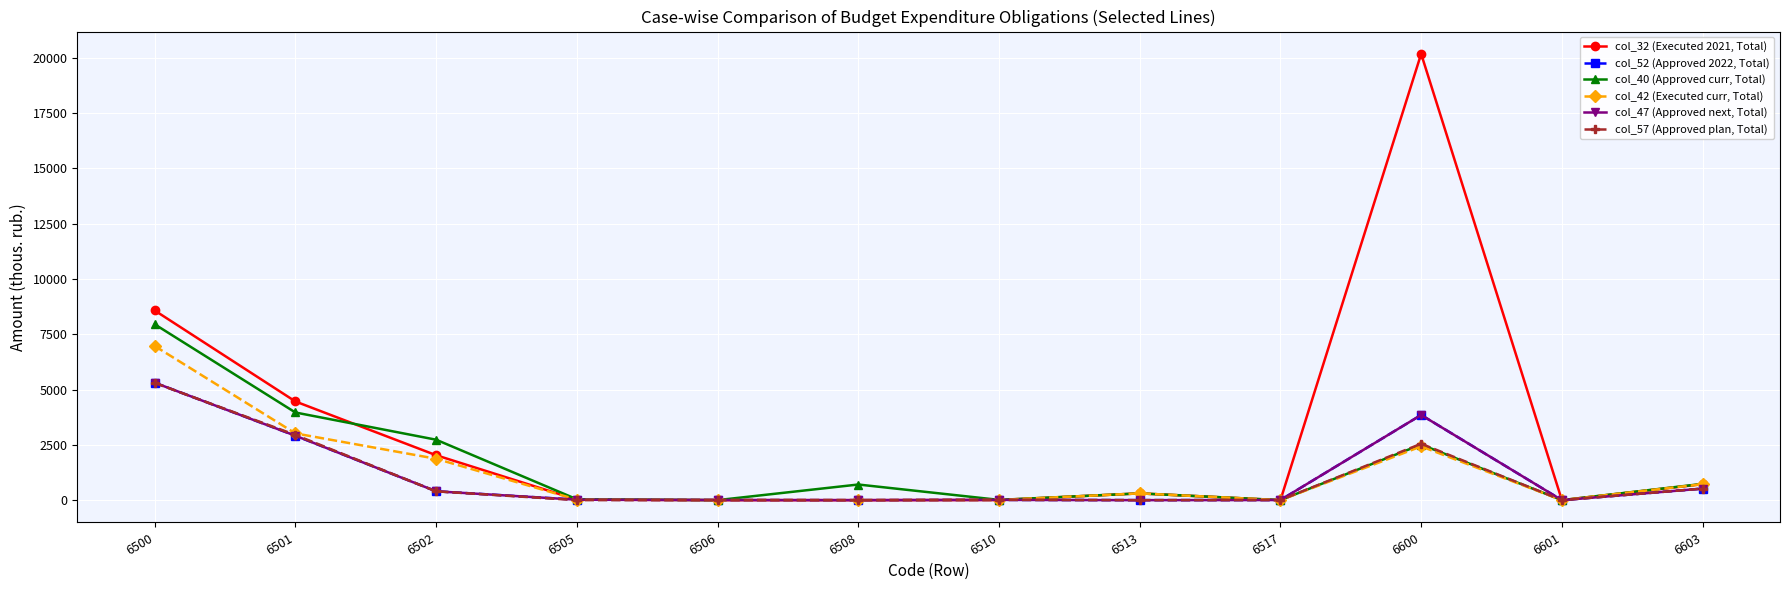

Does the chart have visible grid lines?

Yes